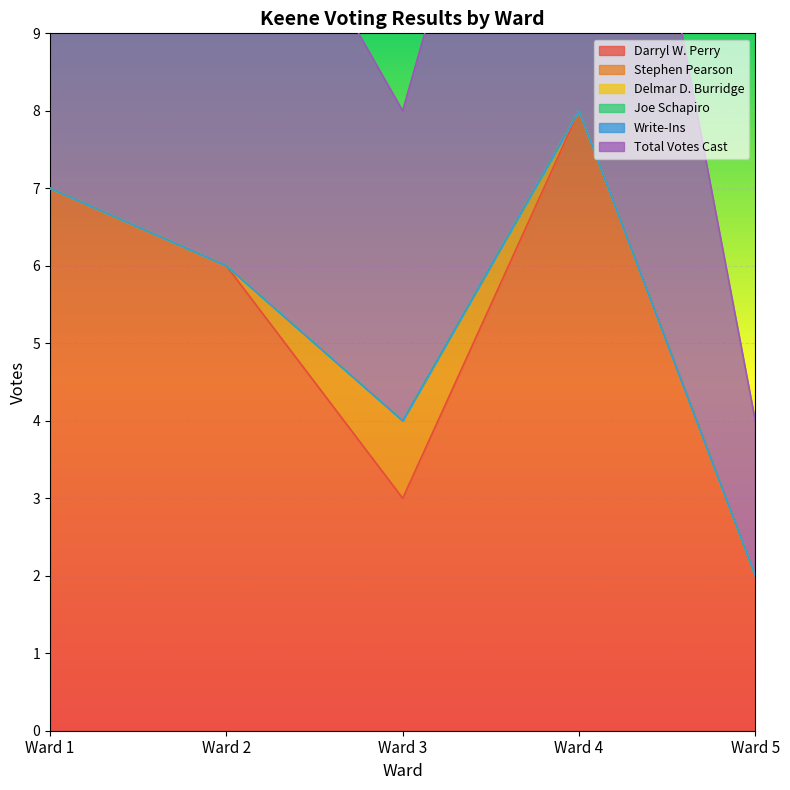

The value of Darryl W. Perry at Ward 3 is 5. True or false?

False